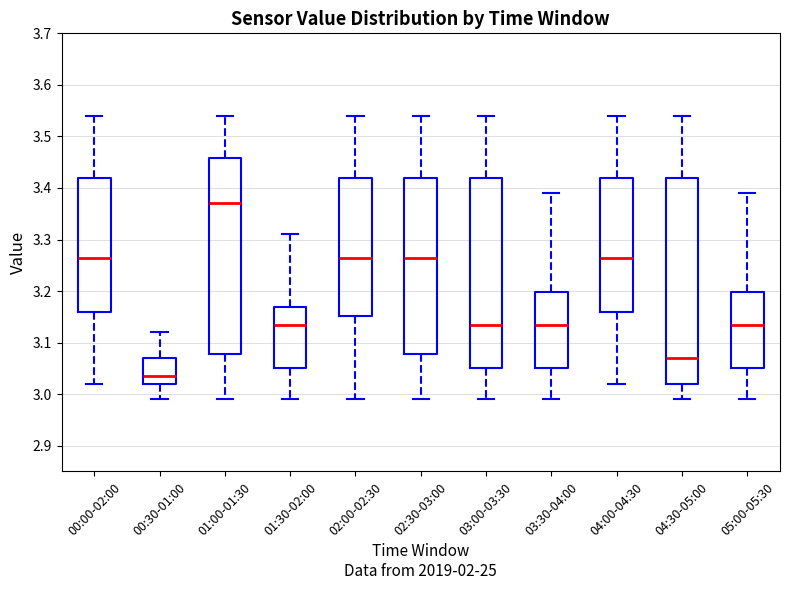

Reading left to right, transcribe this box plot: for each box, give where its median line is, the range the box spans, and where its two whiskers end, as read against the y-axis. The values are not printed on the chart, so give them approximately, as read against the axis.

00:00-02:00: median 3.27, box 3.16 to 3.42, whiskers 3.02 to 3.54
00:30-01:00: median 3.04, box 3.02 to 3.07, whiskers 2.99 to 3.12
01:00-01:30: median 3.37, box 3.08 to 3.46, whiskers 2.99 to 3.54
01:30-02:00: median 3.14, box 3.05 to 3.17, whiskers 2.99 to 3.31
02:00-02:30: median 3.27, box 3.15 to 3.42, whiskers 2.99 to 3.54
02:30-03:00: median 3.27, box 3.08 to 3.42, whiskers 2.99 to 3.54
03:00-03:30: median 3.14, box 3.05 to 3.42, whiskers 2.99 to 3.54
03:30-04:00: median 3.14, box 3.05 to 3.20, whiskers 2.99 to 3.39
04:00-04:30: median 3.27, box 3.16 to 3.42, whiskers 3.02 to 3.54
04:30-05:00: median 3.07, box 3.02 to 3.42, whiskers 2.99 to 3.54
05:00-05:30: median 3.14, box 3.05 to 3.20, whiskers 2.99 to 3.39